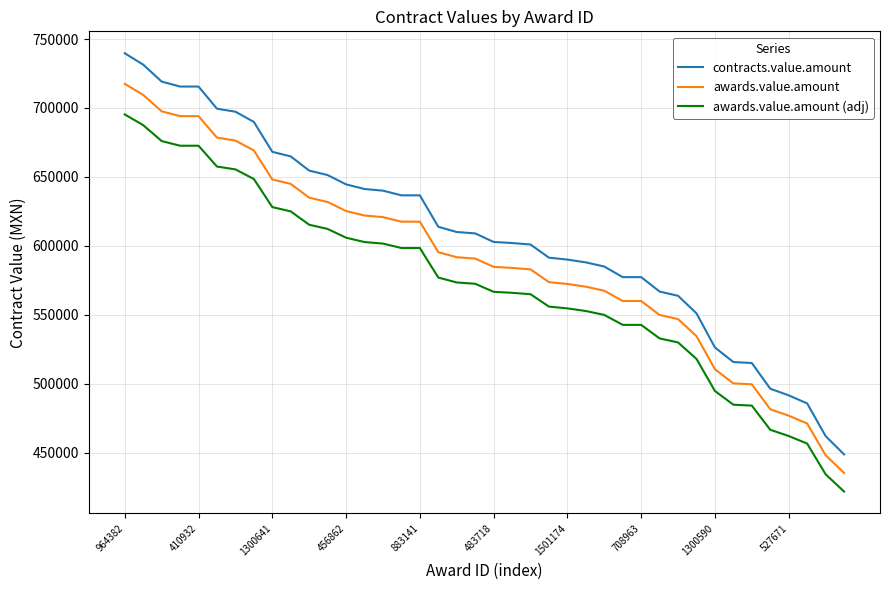

What is the difference between the maximum and minimum values in the awards.value.amount (adj) series?

273539.1